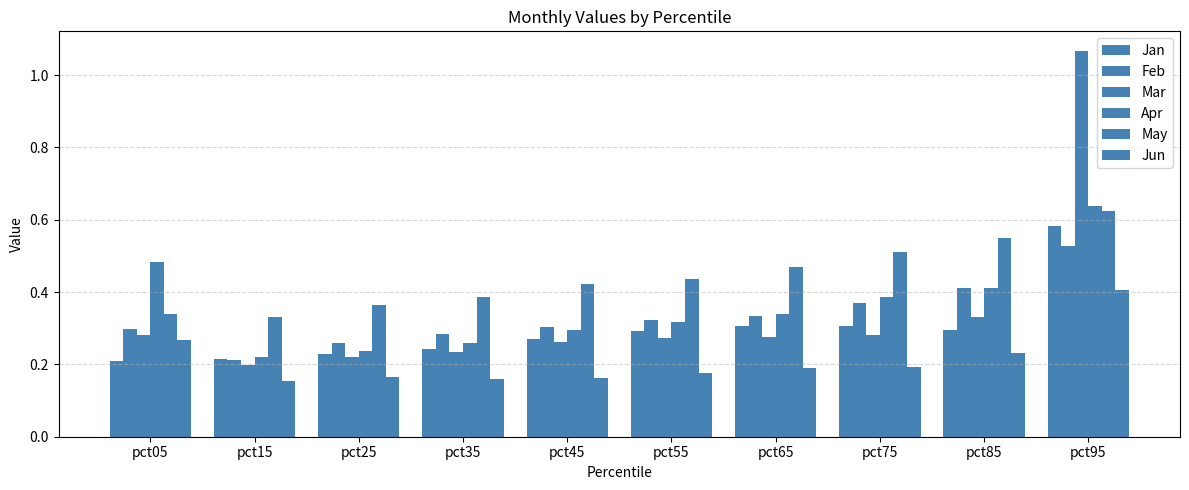

How many groups of bars are there?

10